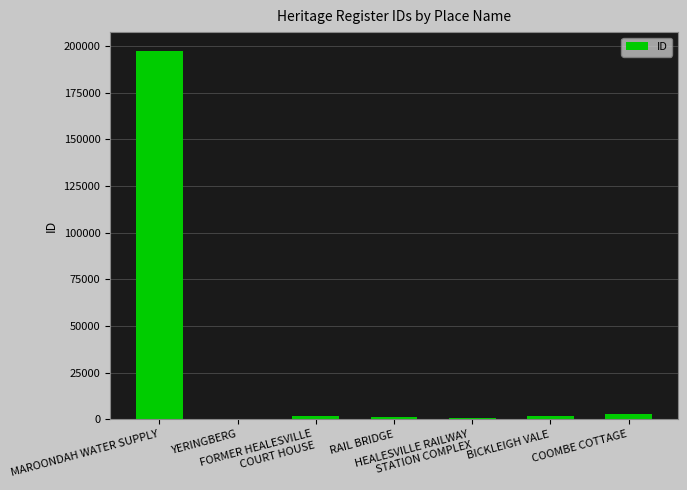

At which label is the value closest to 98930?

COOMBE COTTAGE